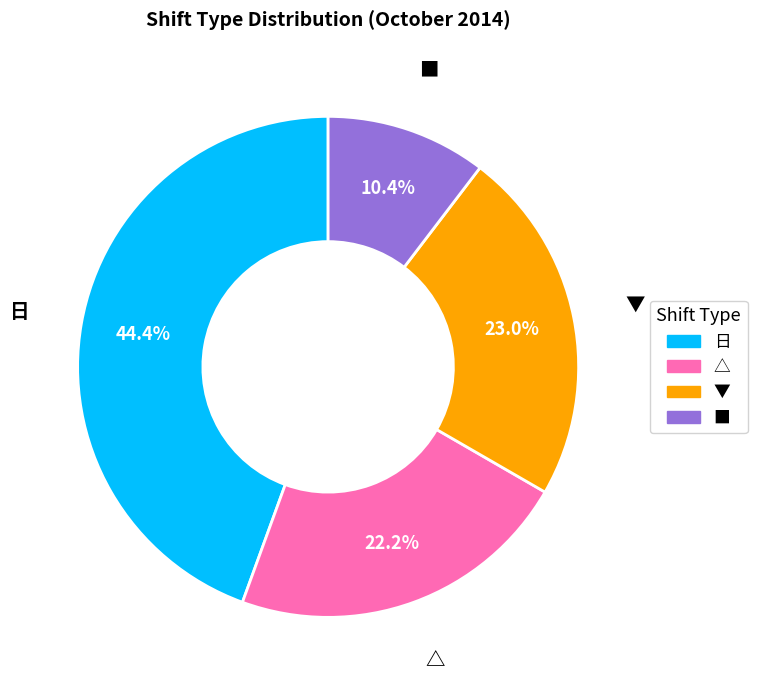

To the nearest percent, what percentage of the pie is ■?

10%